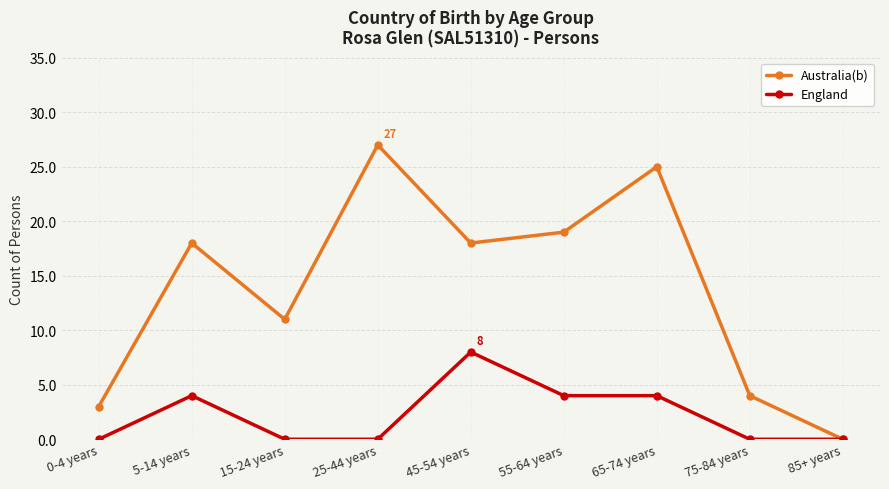

What is the label of the 7th point from the left?

65-74 years